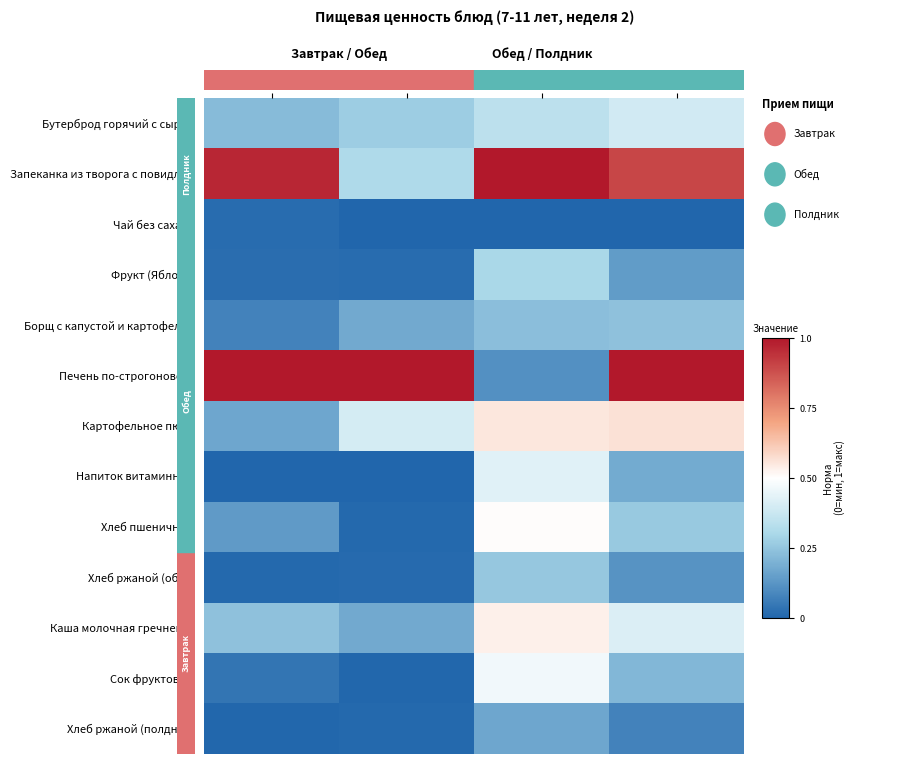

What is the greatest value displayed?

1.0